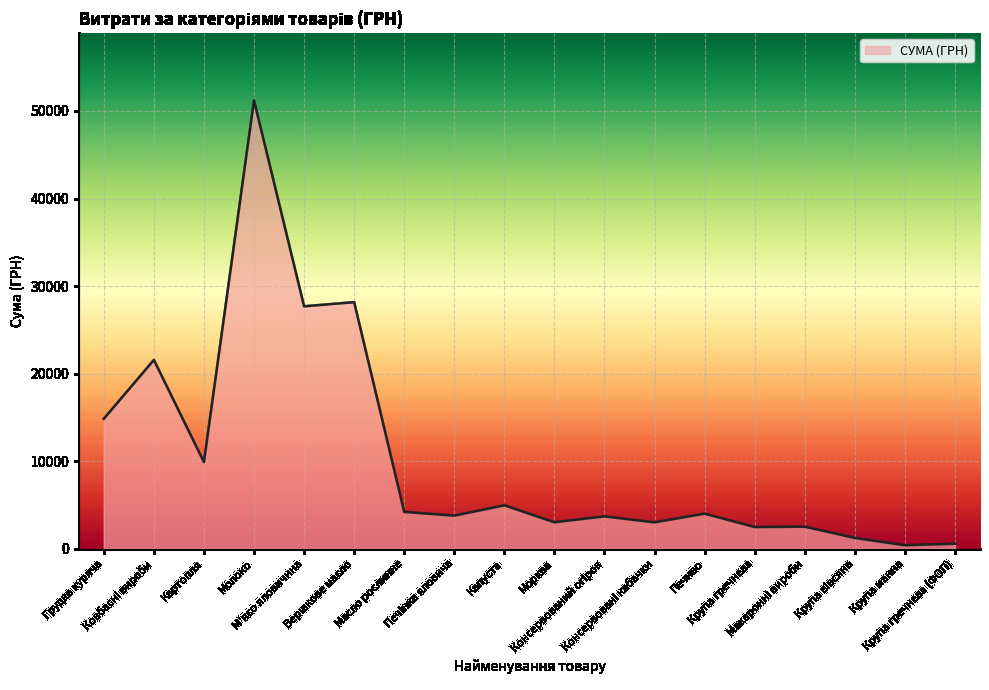

What is the minimum value shown in the chart?

399.8